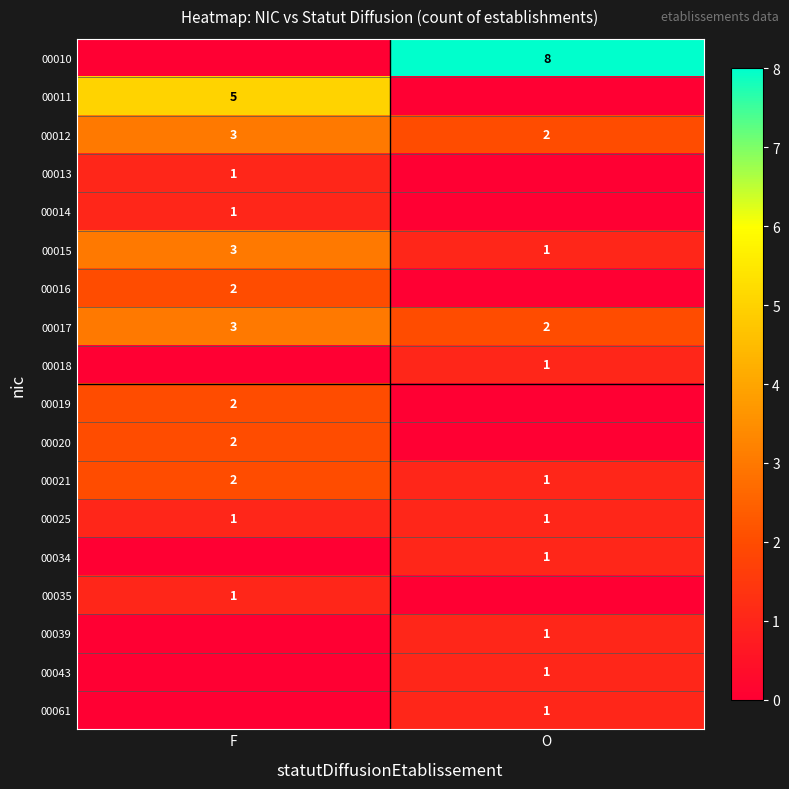

The value of 00019 at F is 3. True or false?

False